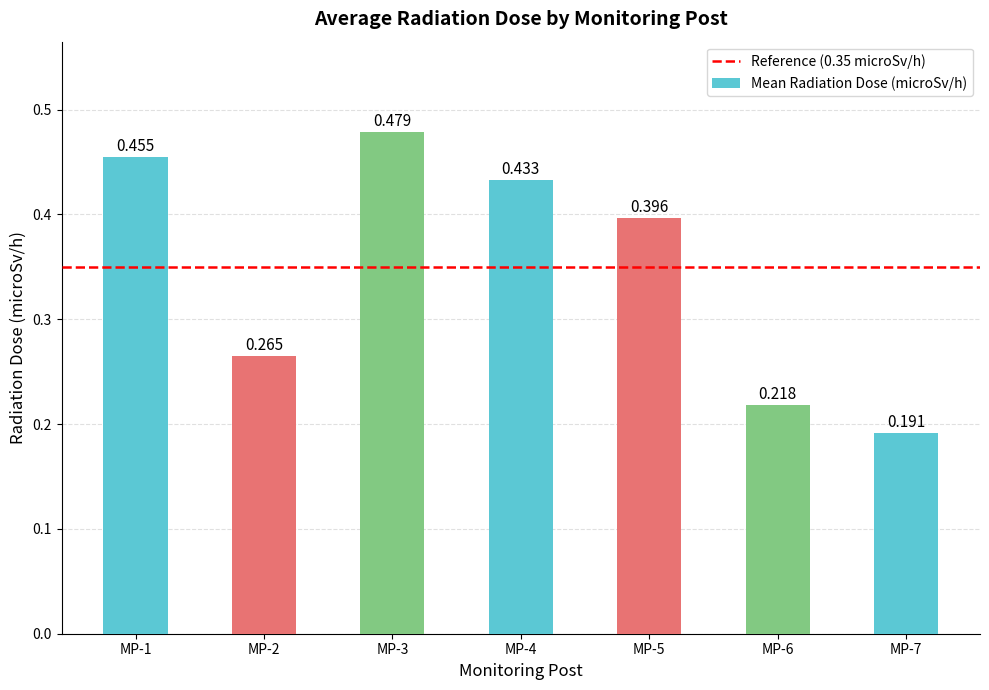

What is the difference between the maximum and second lowest values?

0.3